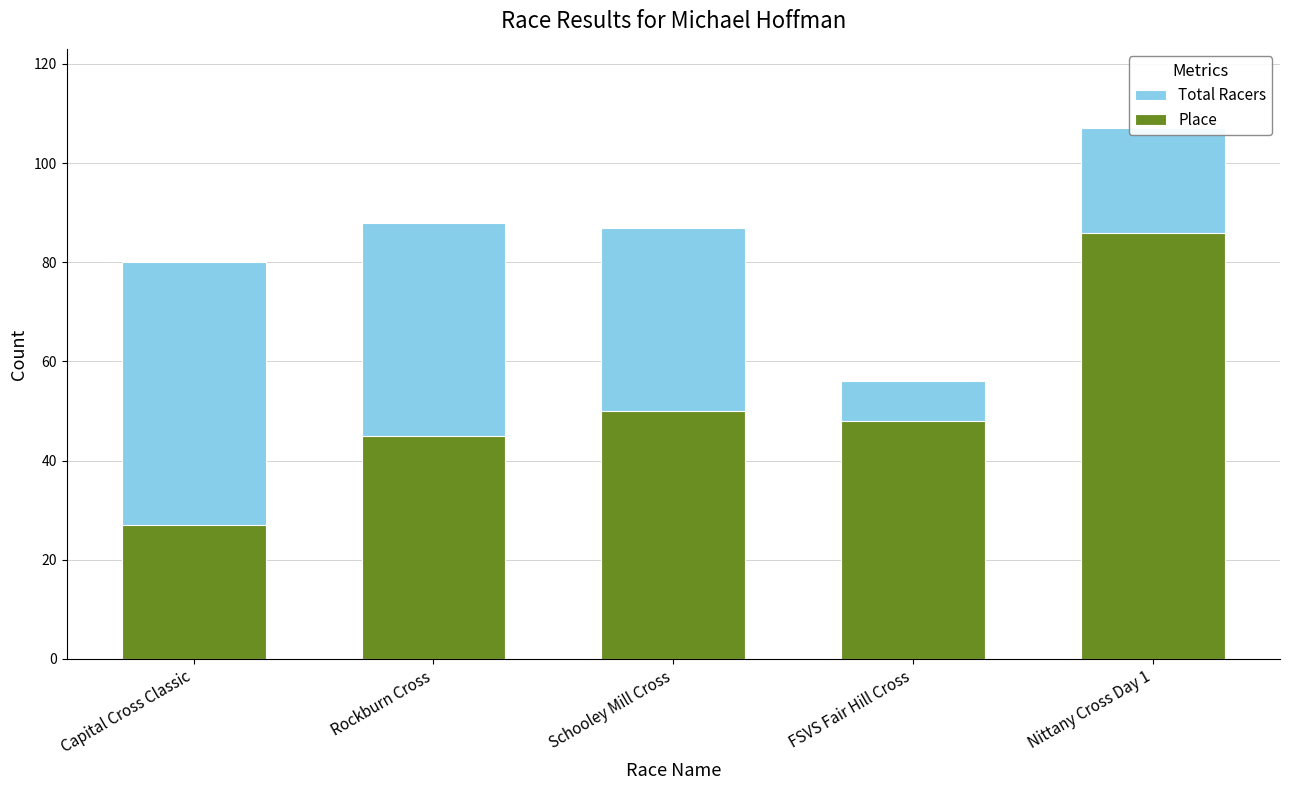

True or false: Total Racers has a value of 107 at Nittany Cross Day 1.

True